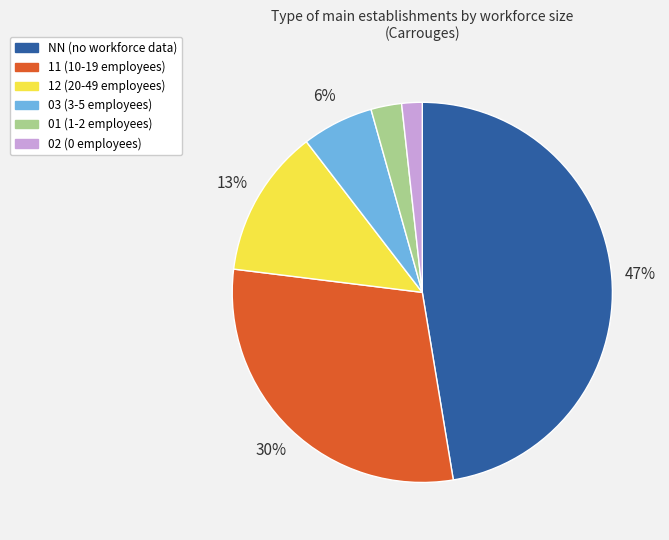

Is the sum of 01 and 02 greater than half?

No